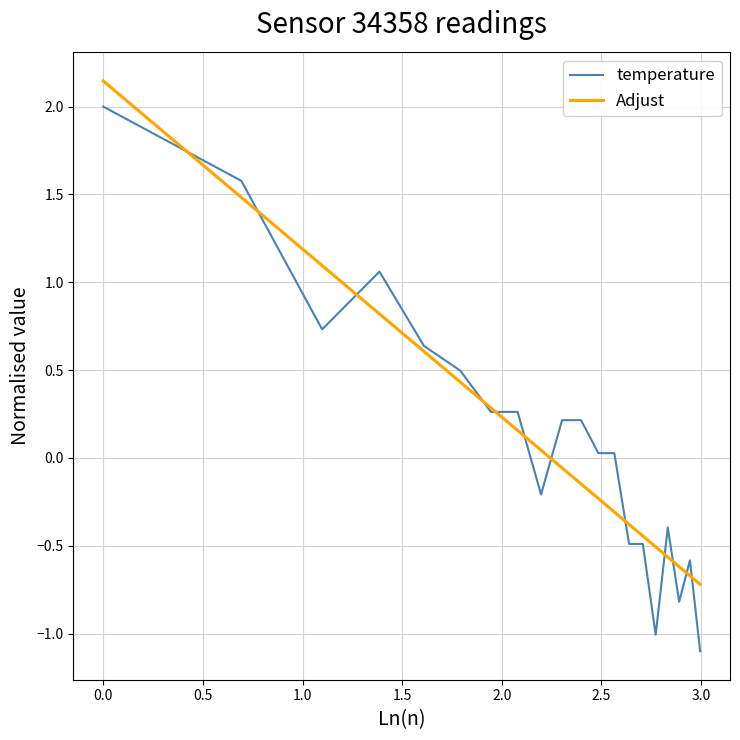

List the series in order of their peak value, highest first.

Adjust, temperature